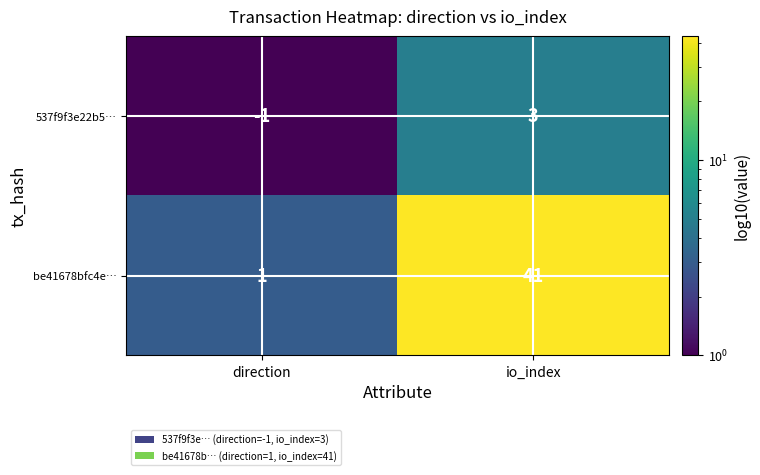

What is the minimum value shown in the chart?

-1